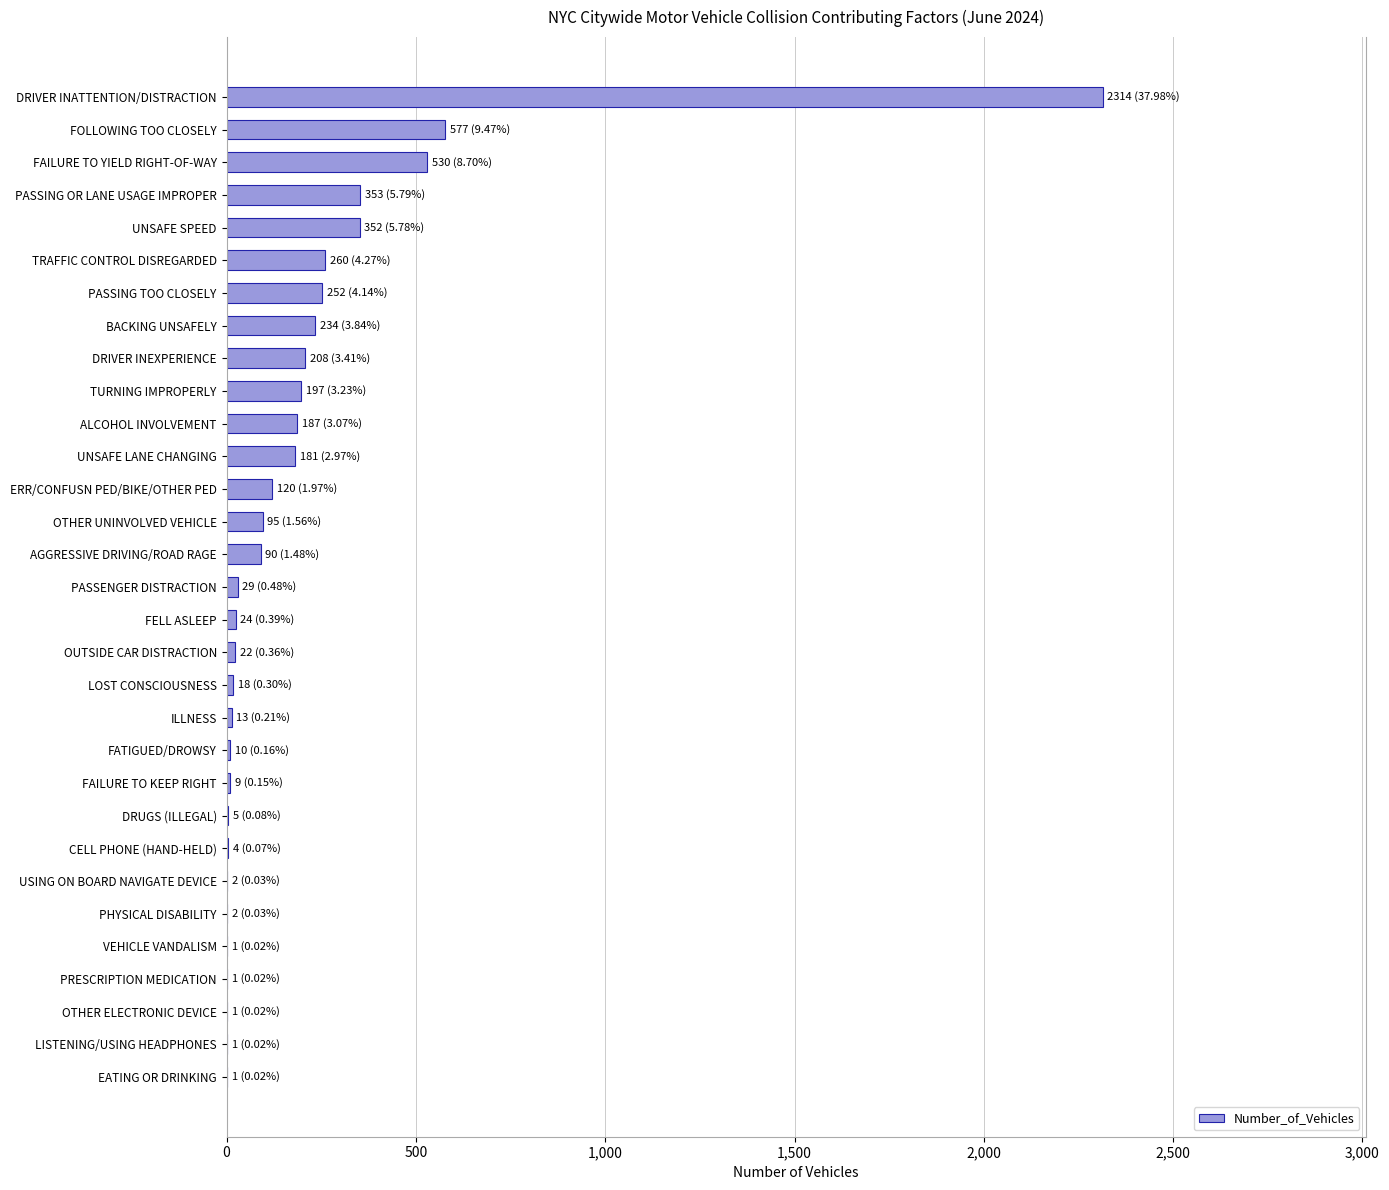

Read the value at UNSAFE LANE CHANGING.

181